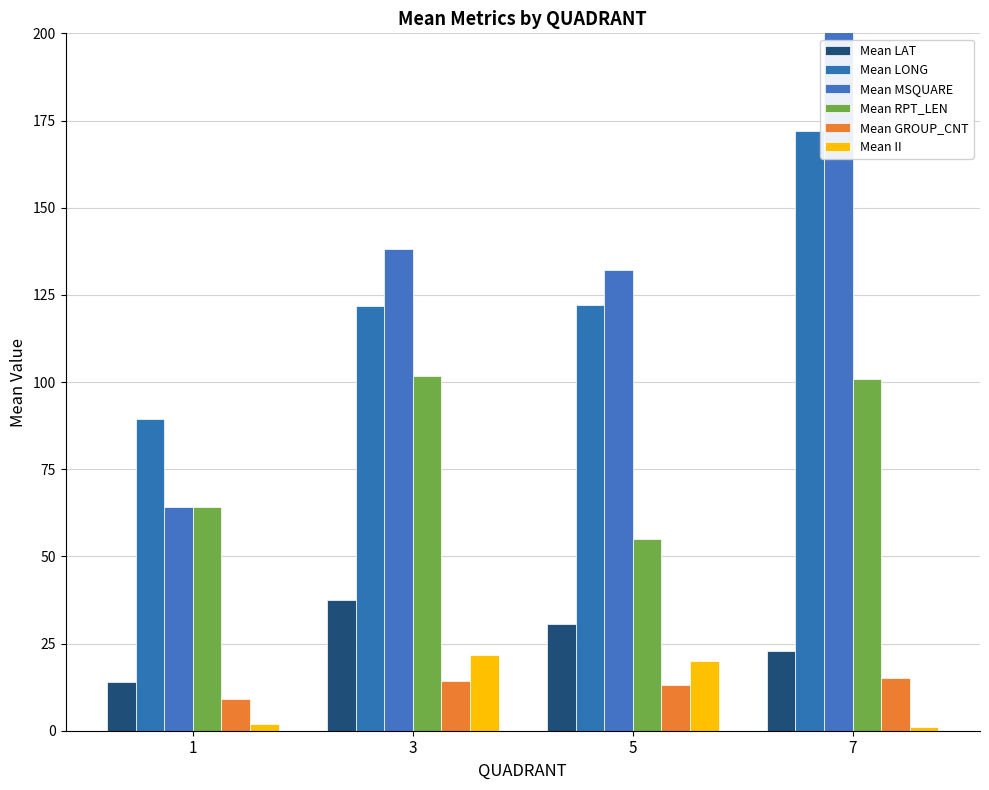

What is the difference between the highest and lowest values at 1?

87.5